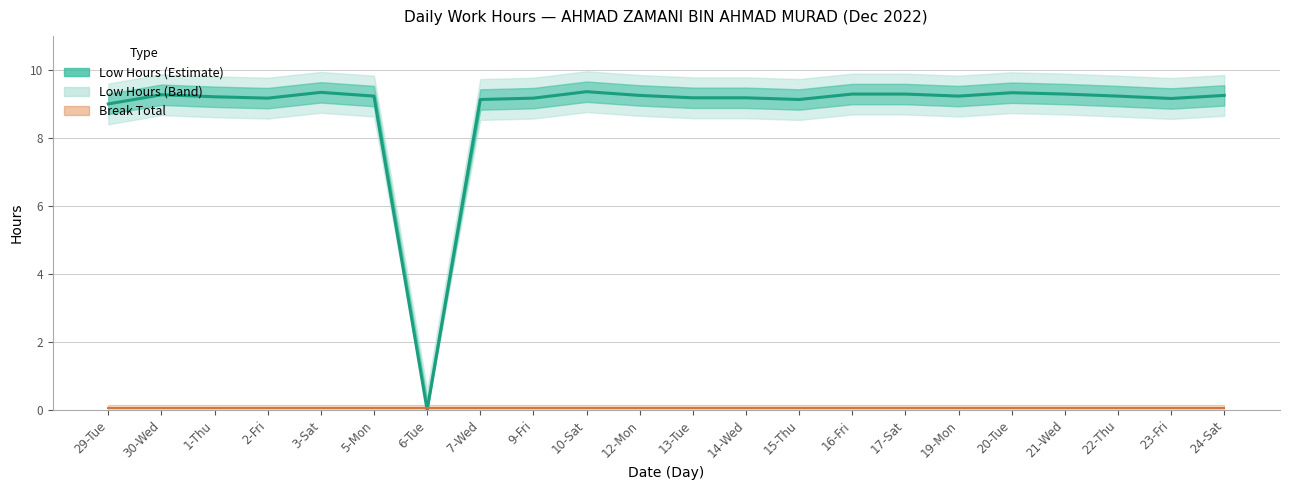

What is the difference between the second highest and minimum values in the Low (Hours) series?

9.3